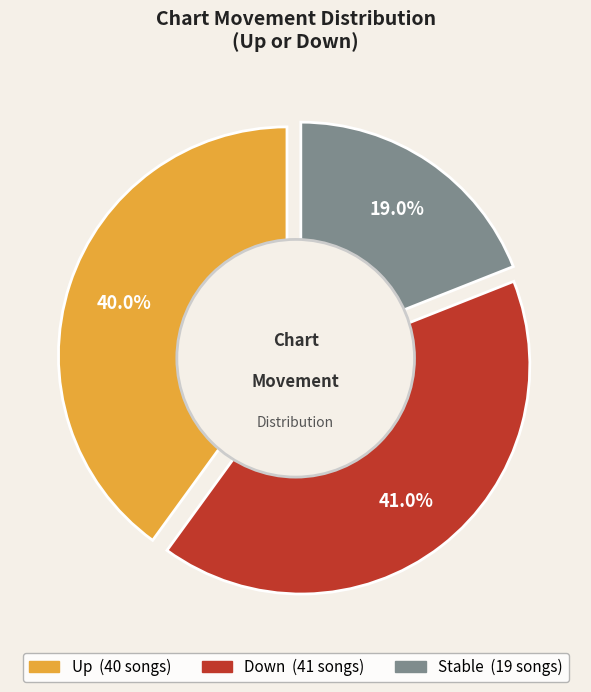

To the nearest percent, what is the average slice percentage?

33%